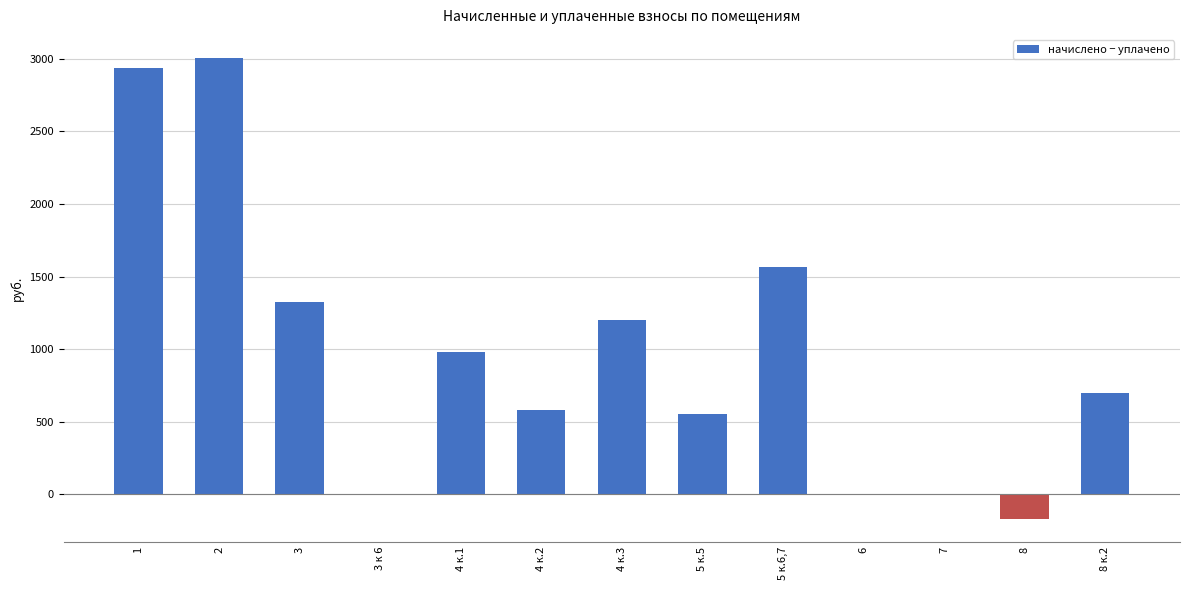

How many distinct data groups are displayed?

1